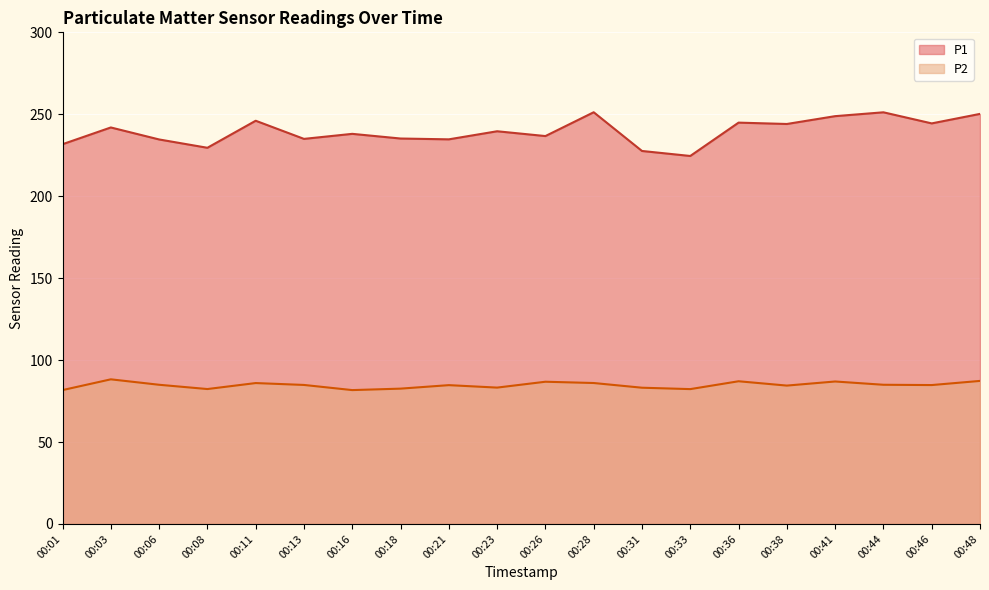

At which category does the chart reach its peak across all series?

00:28